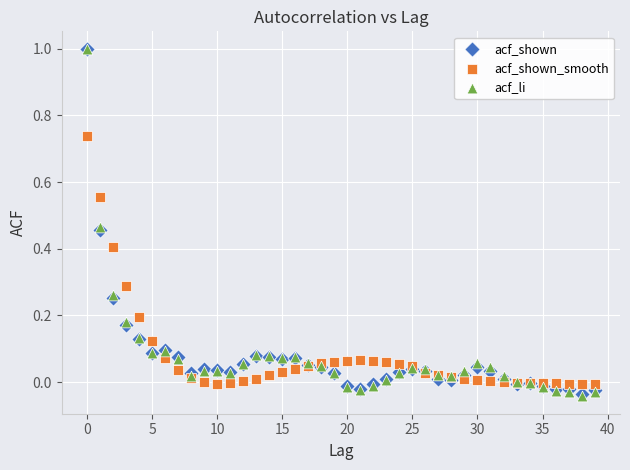

What are all the series names shown in the legend?

acf_shown, acf_shown_smooth, acf_li